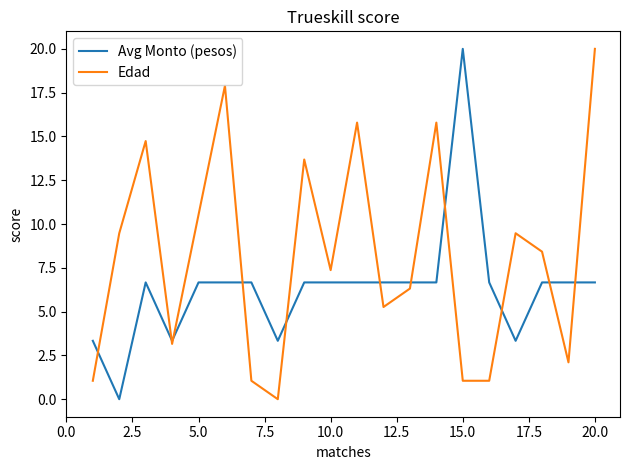

What is the average value of the Avg Monto (pesos) series?

6.3